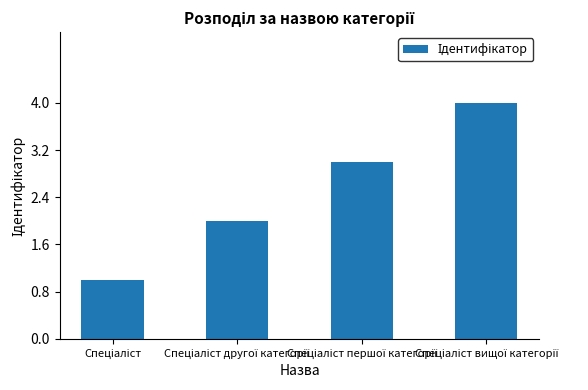

What is the maximum value shown in the chart?

4